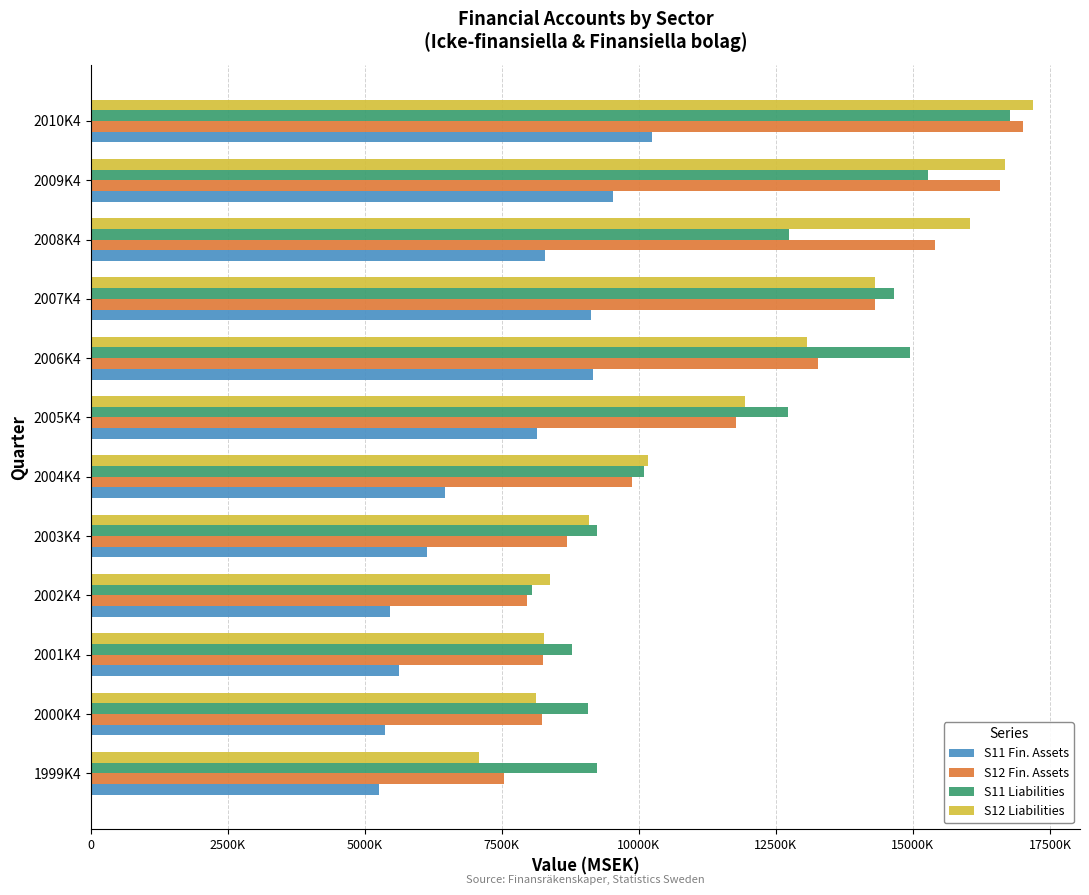

What are all the series names shown in the legend?

S11 Fin. Assets, S12 Fin. Assets, S11 Liabilities, S12 Liabilities